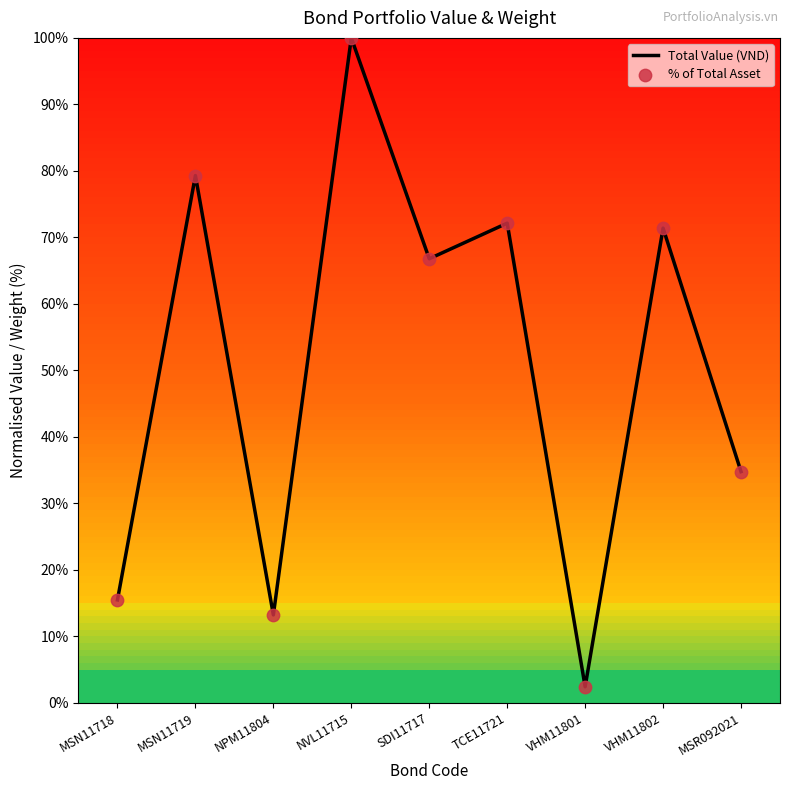

At which category is the sum across all series the highest?

NVL11715